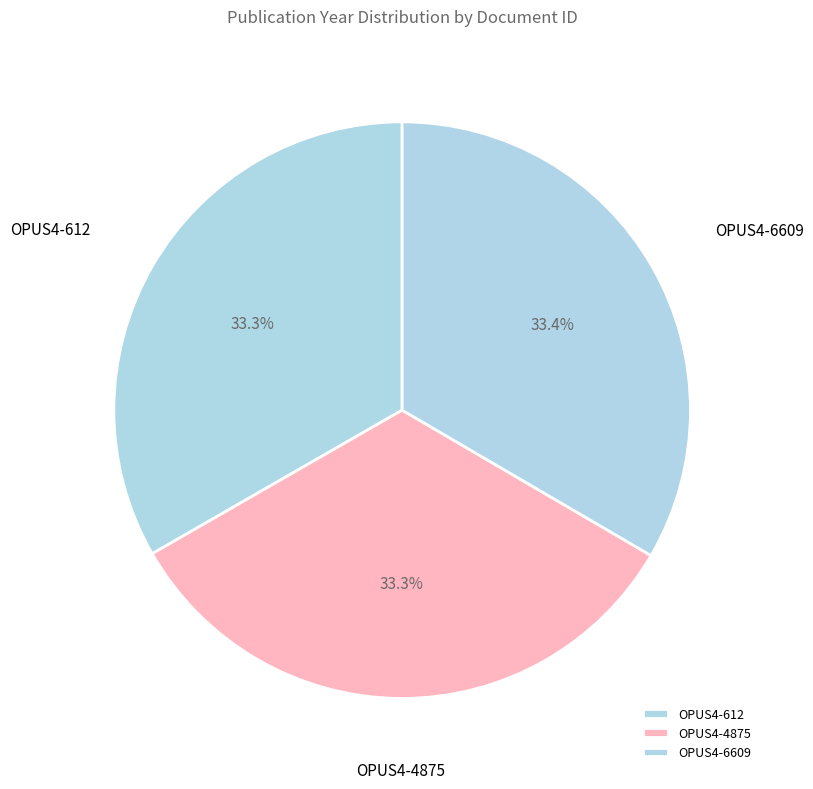

Does any single category account for the majority?

No